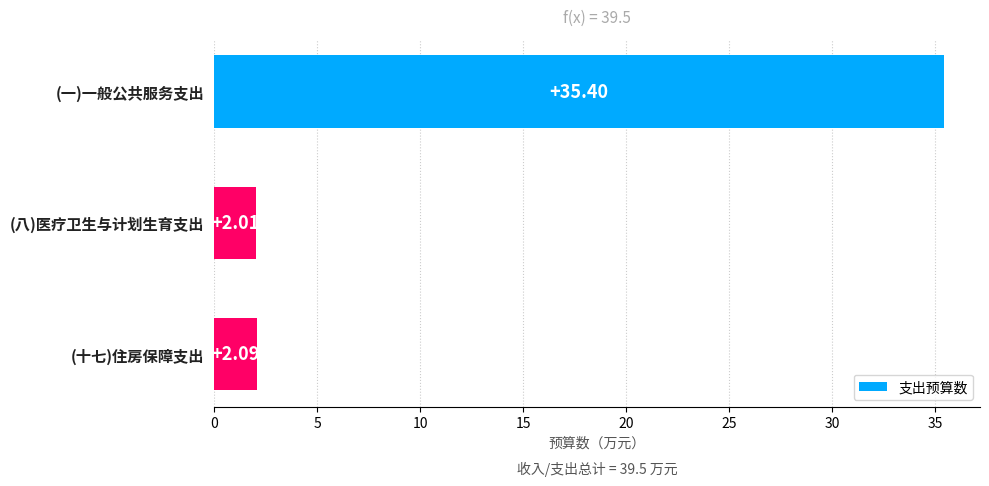

What is the sum of the values at (十七)住房保障支出 and (八)医疗卫生与计划生育支出?

4.1